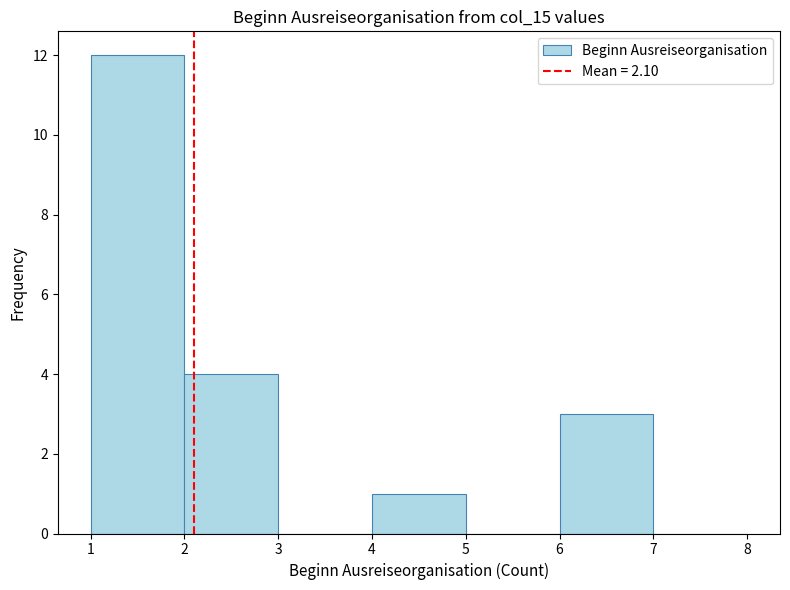

How tall is the bar that spans 4 to 5 on the x-axis? The values are not printed on the chart, so give them approximately, as read against the axis.

1